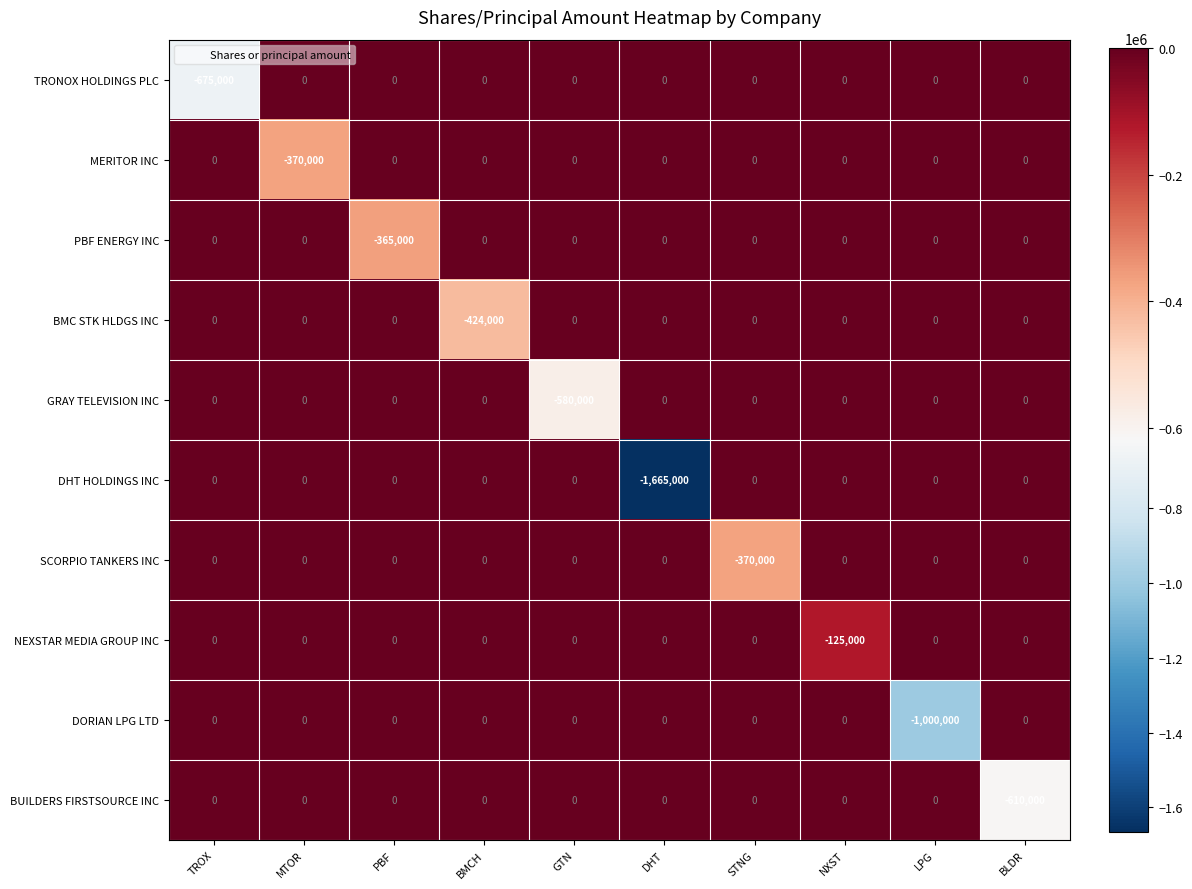

Count the number of data series in this chart.

10